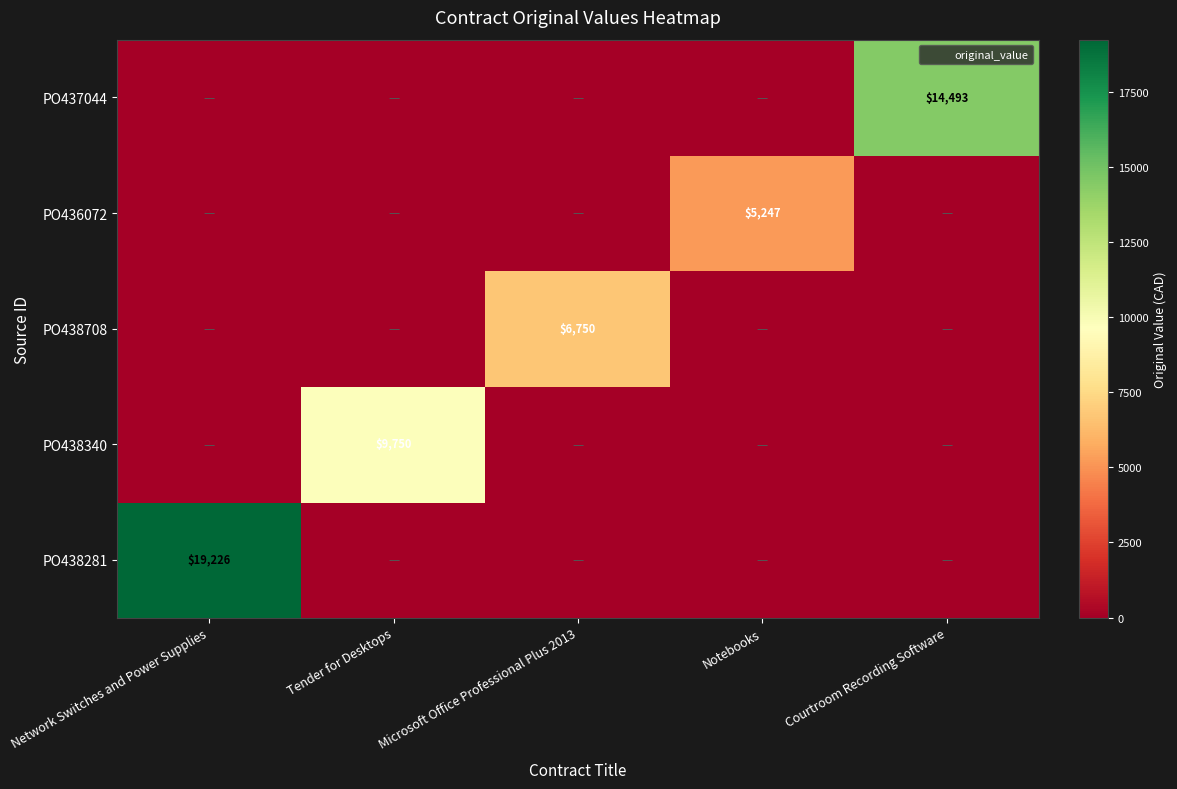

Which series has the largest total across all categories?

PO438281